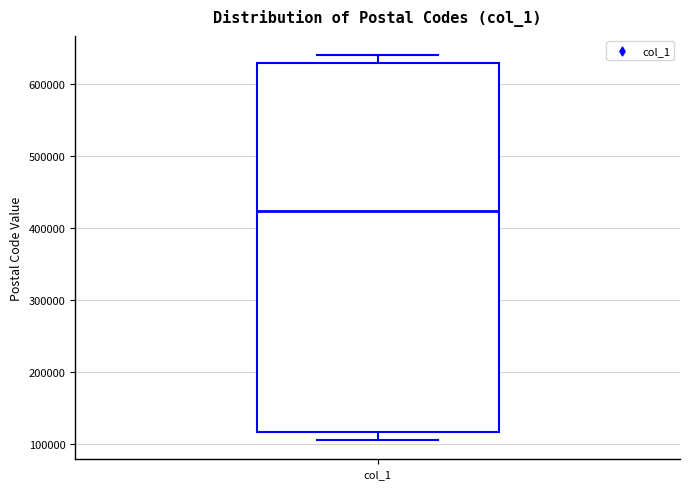

Where is the upper edge of the box for col_1 on the y-axis? The values are not printed on the chart, so give them approximately, as read against the axis.

630000